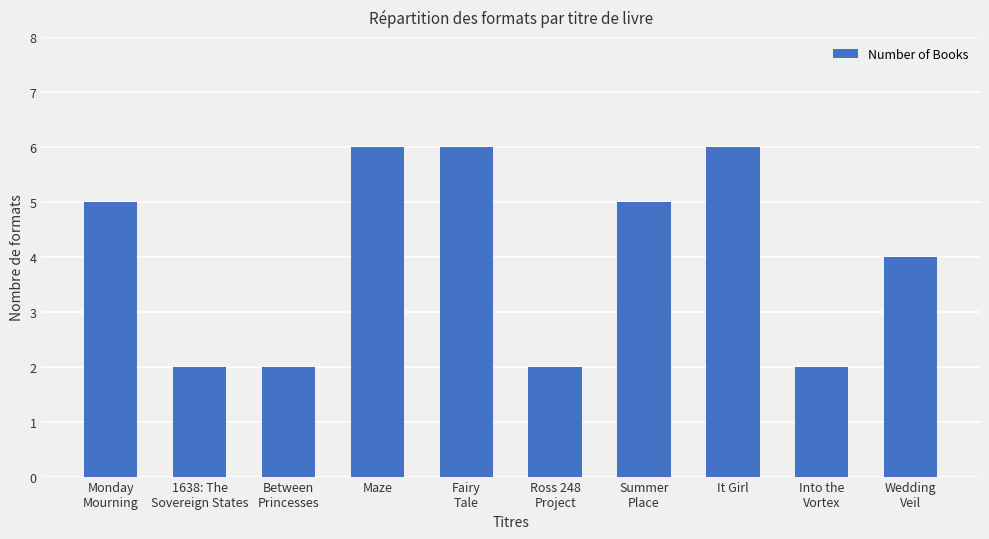

What is the minimum value shown in the chart?

2